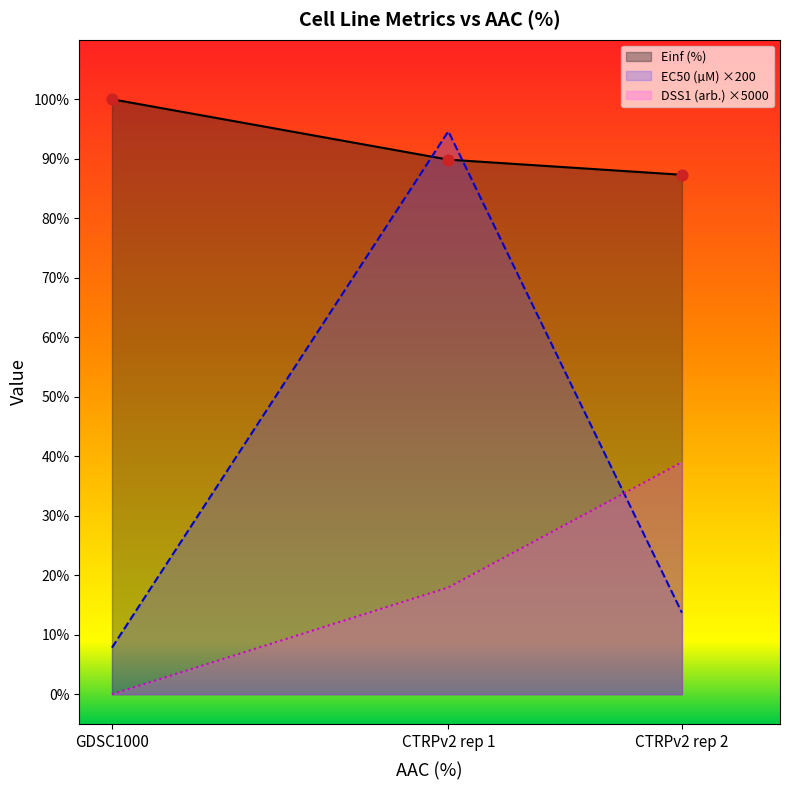

At which category is the sum across all series the highest?

CTRPv2 rep 1